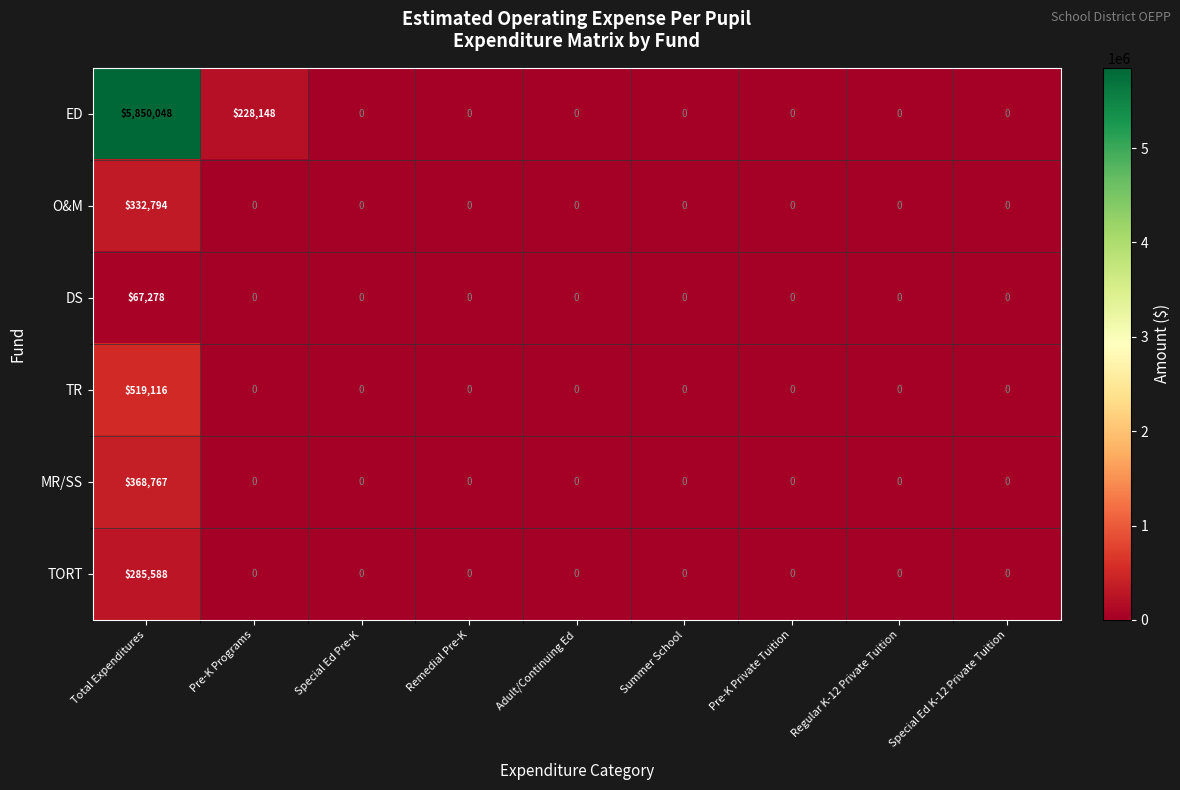

What is the sum of the DS values at Total Expenditures and Special Ed Pre-K?

67278